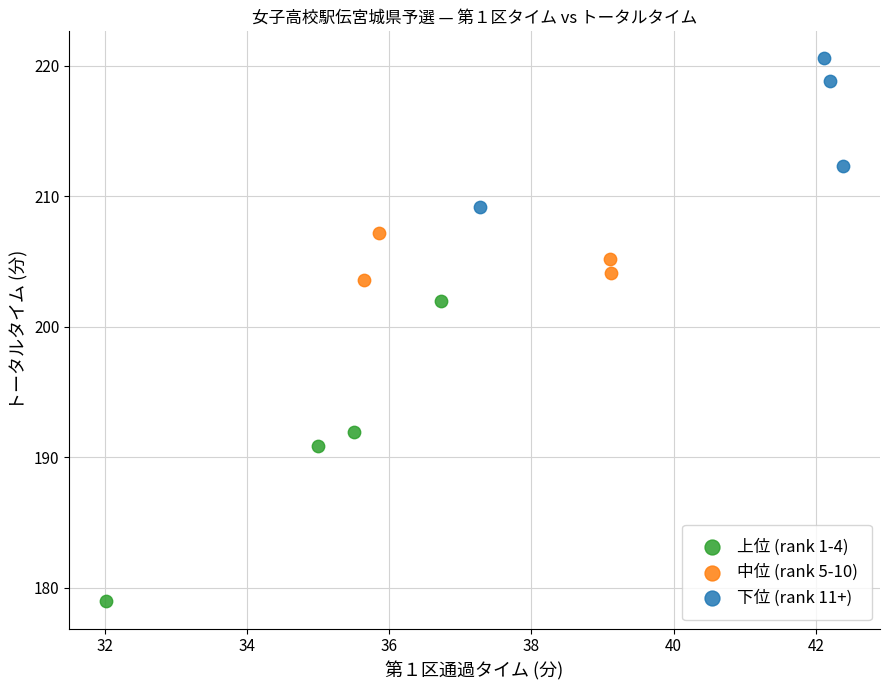

Which series reaches the maximum Y coordinate?

下位 (rank 11+)